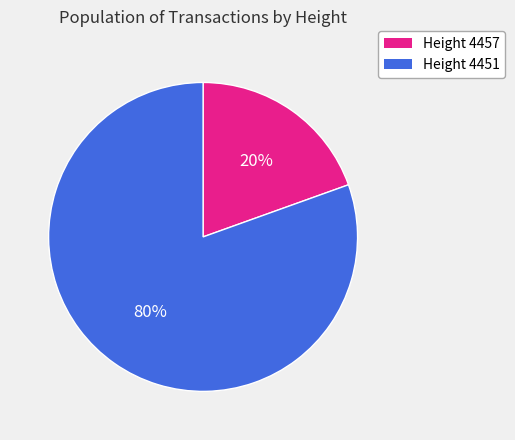

Which has a higher value, Height 4457 or Height 4451?

Height 4451